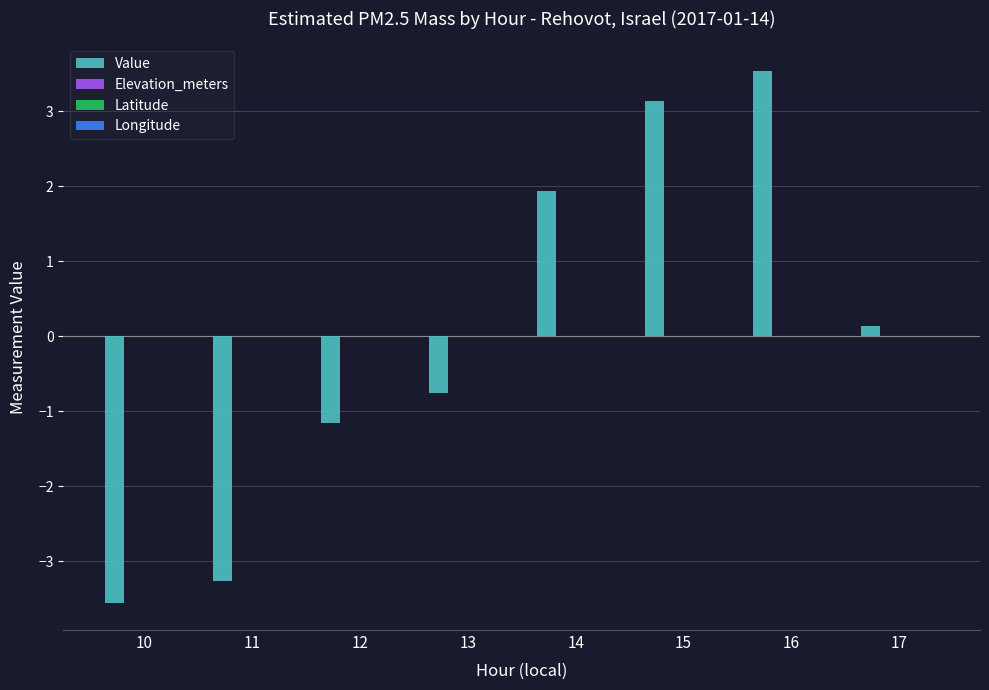

What is the smallest value displayed?

-3.6